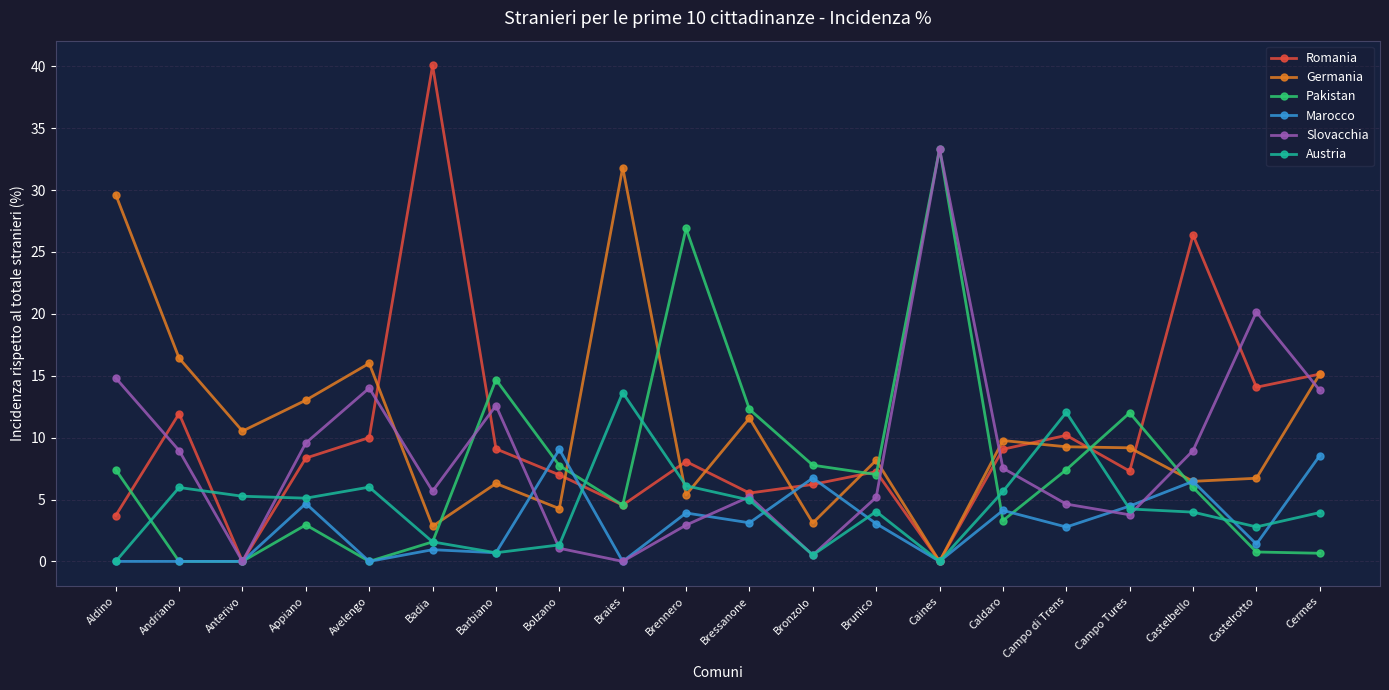

What is the value of the Slovacchia point at the 18th from the left?

9.0